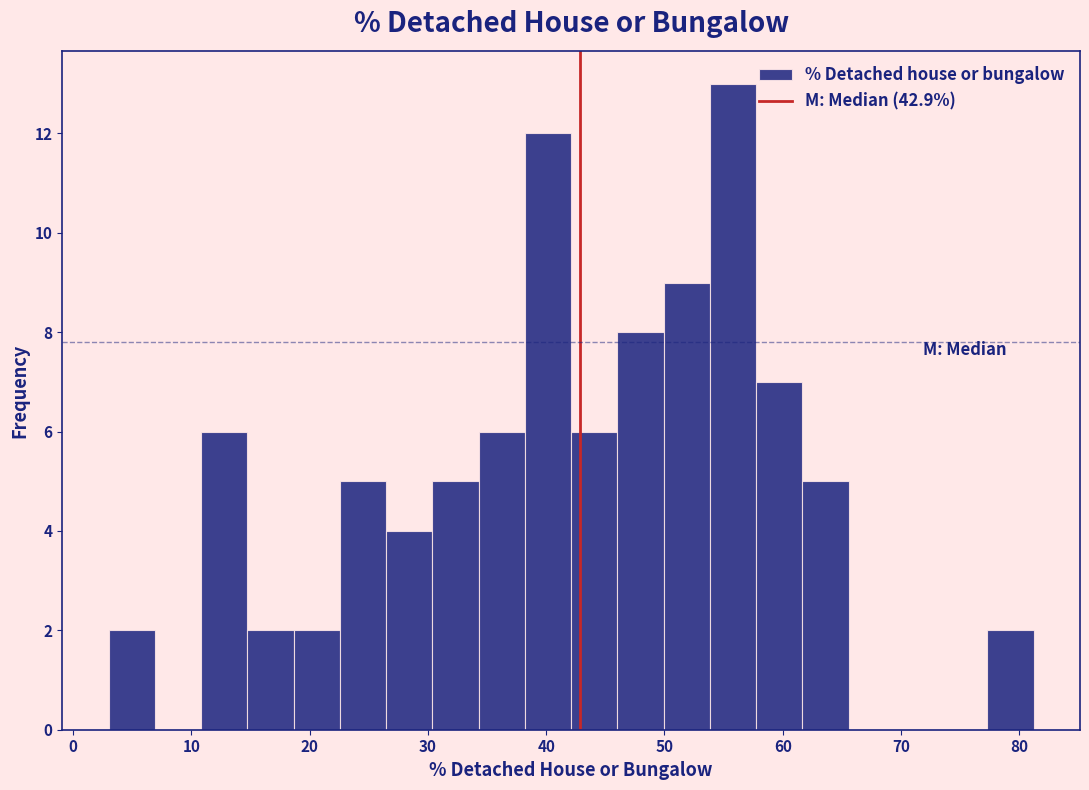

Around what value on the x-axis is the tallest bar? Give the approximate position of its centre, as read against the axis.

56